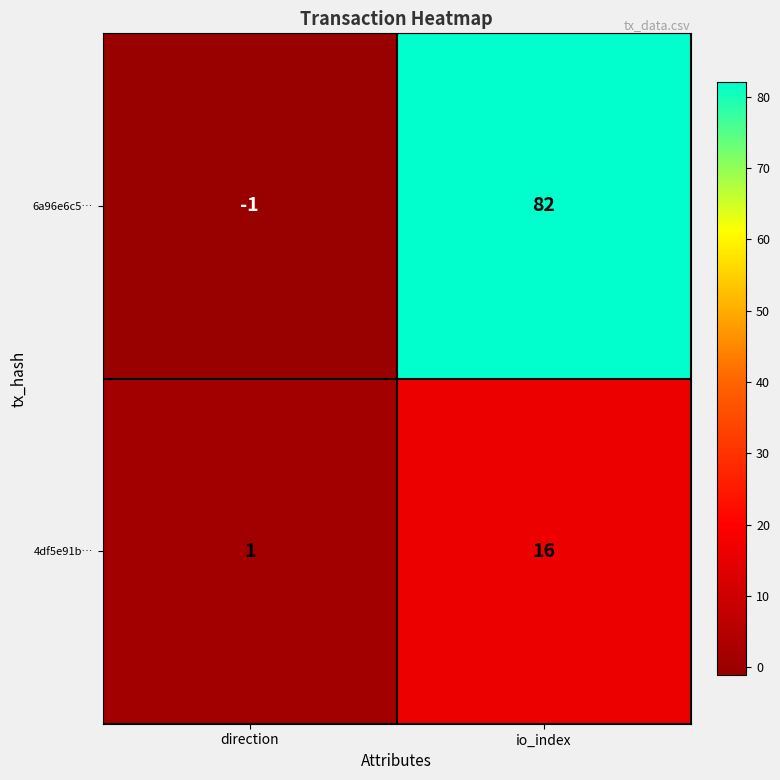

What is the sum of the 6a96e6c5… values at direction and io_index?

81